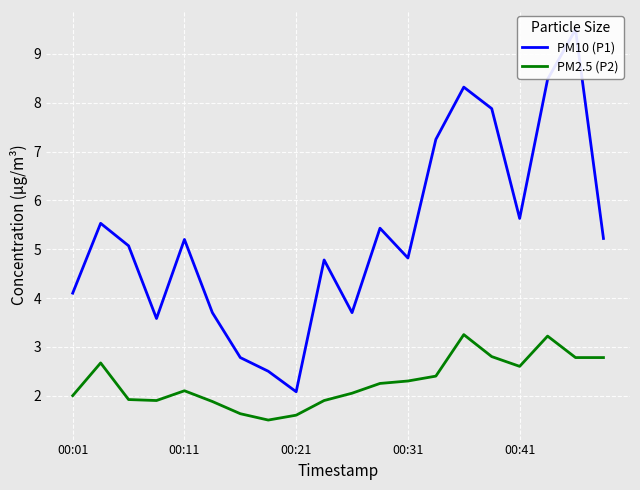

What is the lowest value of the PM2.5 (P2) series?

1.5